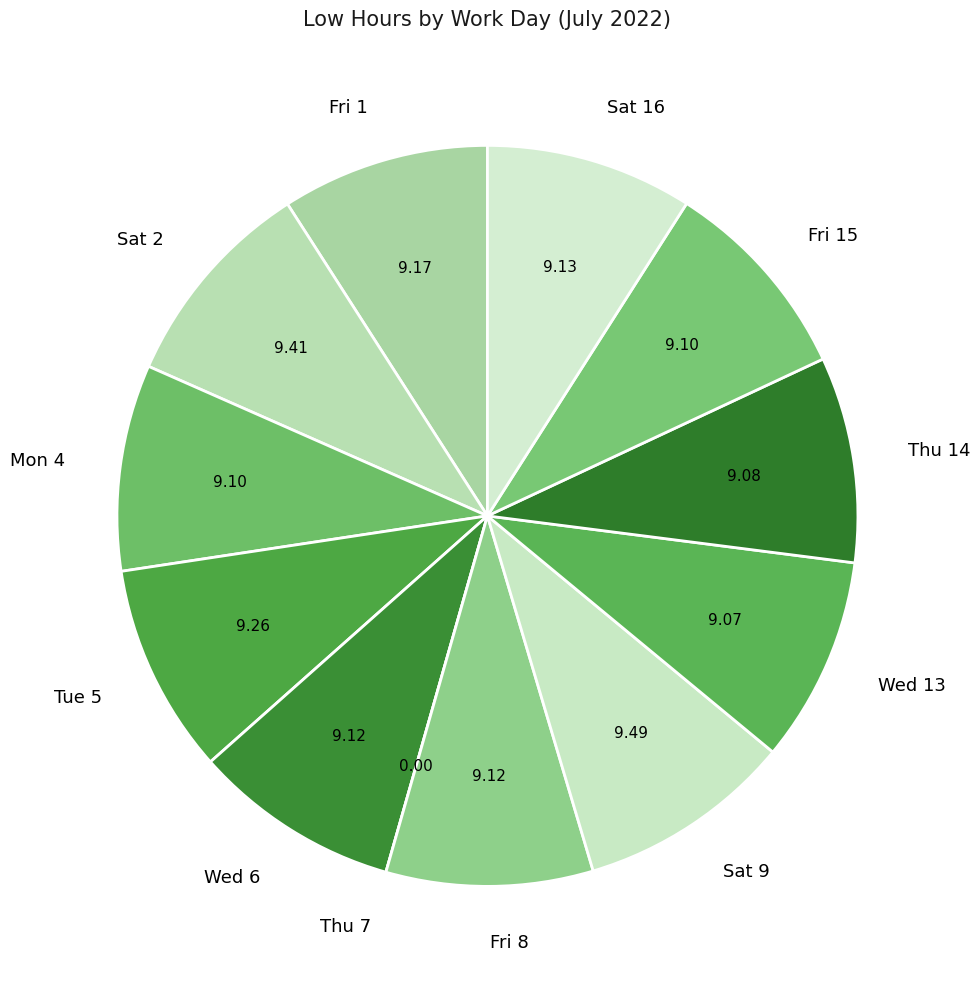

Is the sum of Sat 2 and Thu 14 greater than half?

No